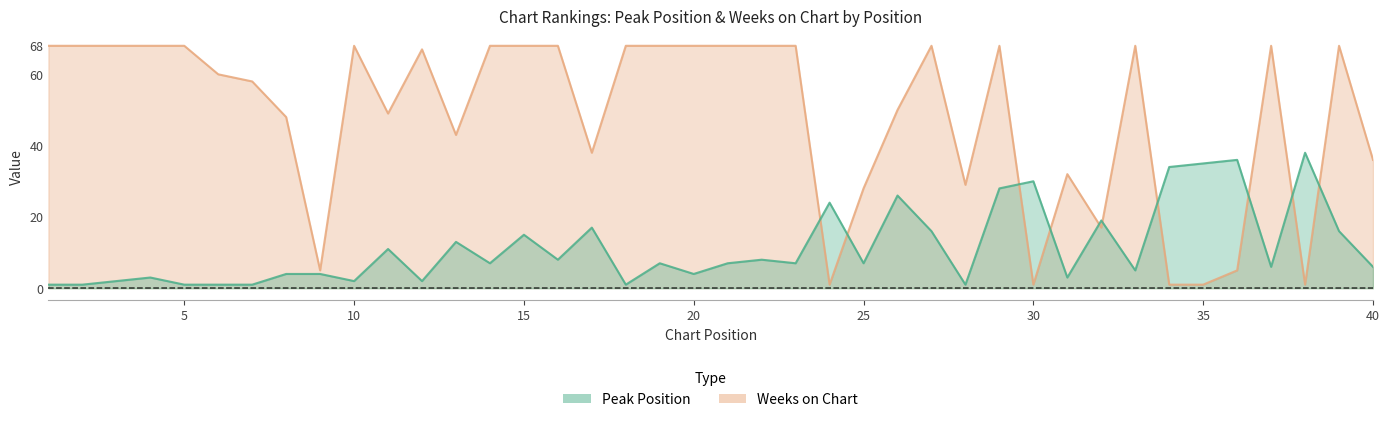

True or false: Peak Position has more than 1 interior local peaks.

True